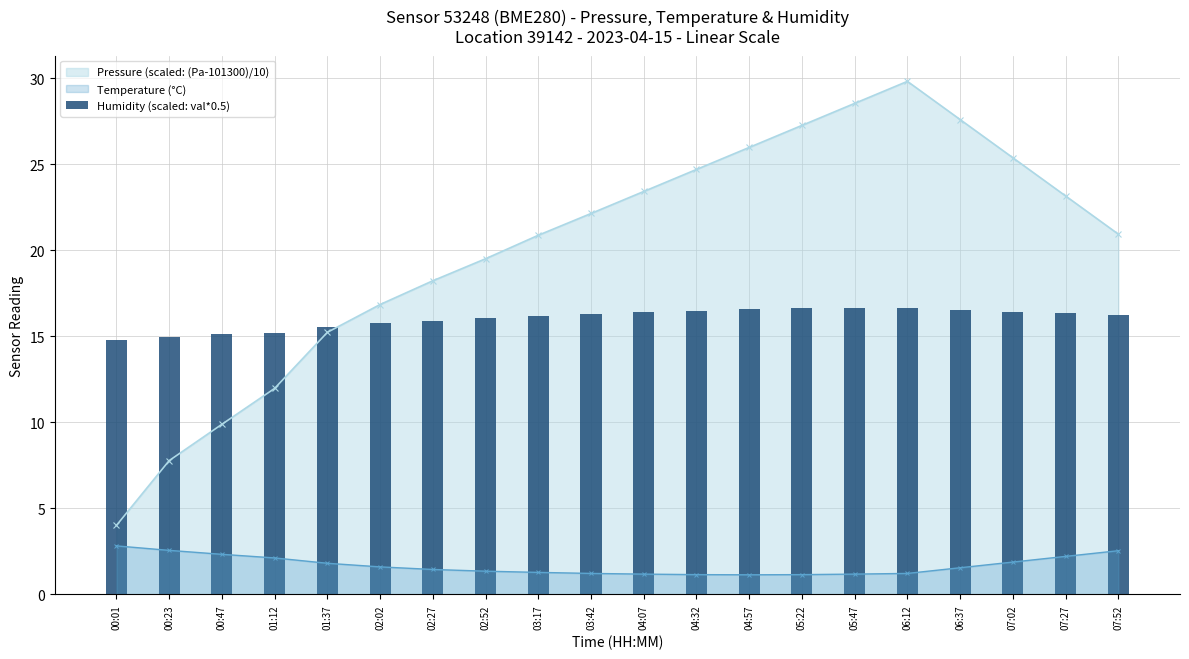

At which label is the value closest to 15?

00:23